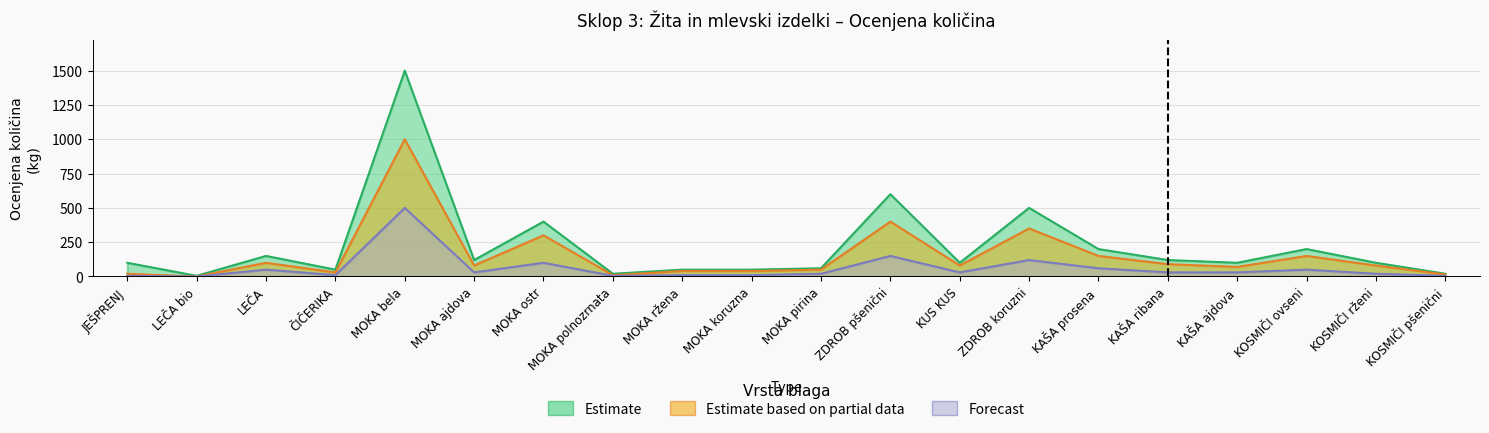

What are all the series names shown in the legend?

Estimate, Estimate based on partial data, Forecast